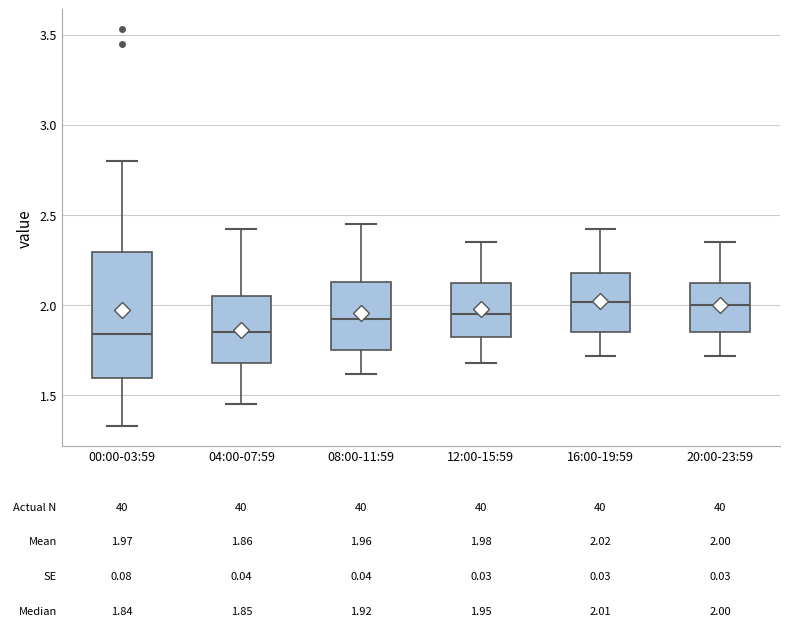

Which box is the tallest, from its lower edge to its upper edge?

00:00-03:59